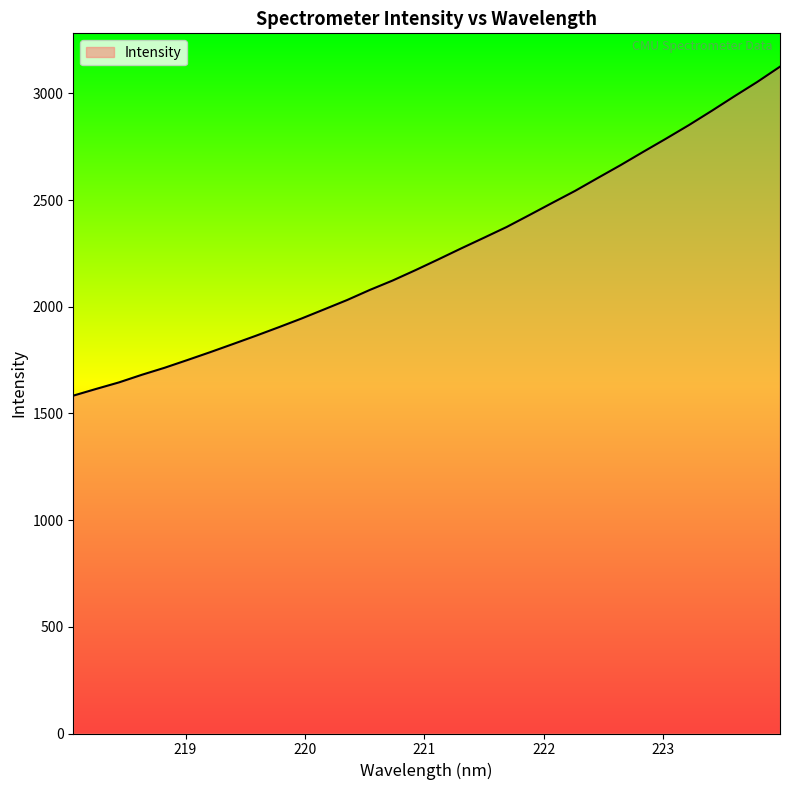

What is the minimum value shown in the chart?

1583.3